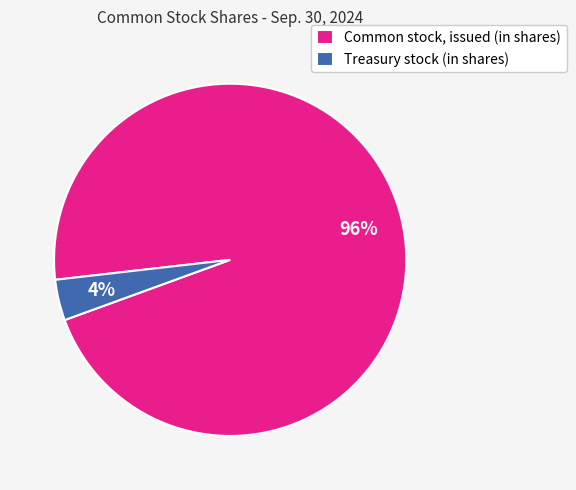

The Treasury stock (in shares) slice represents 4% of the pie. True or false?

True